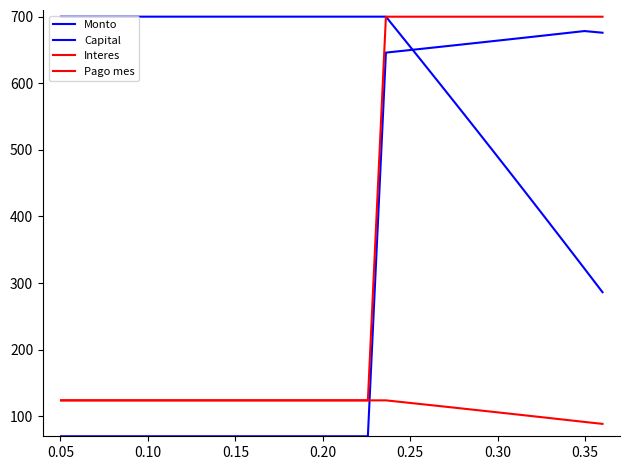

How many lines are shown in the chart?

4